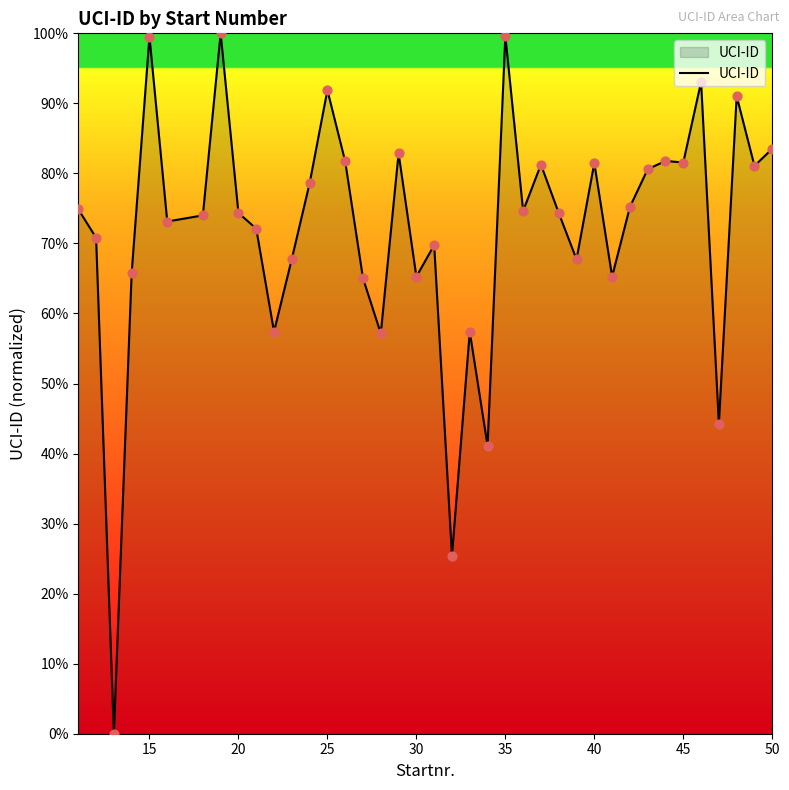

What is the difference between the maximum and minimum values?

100.0